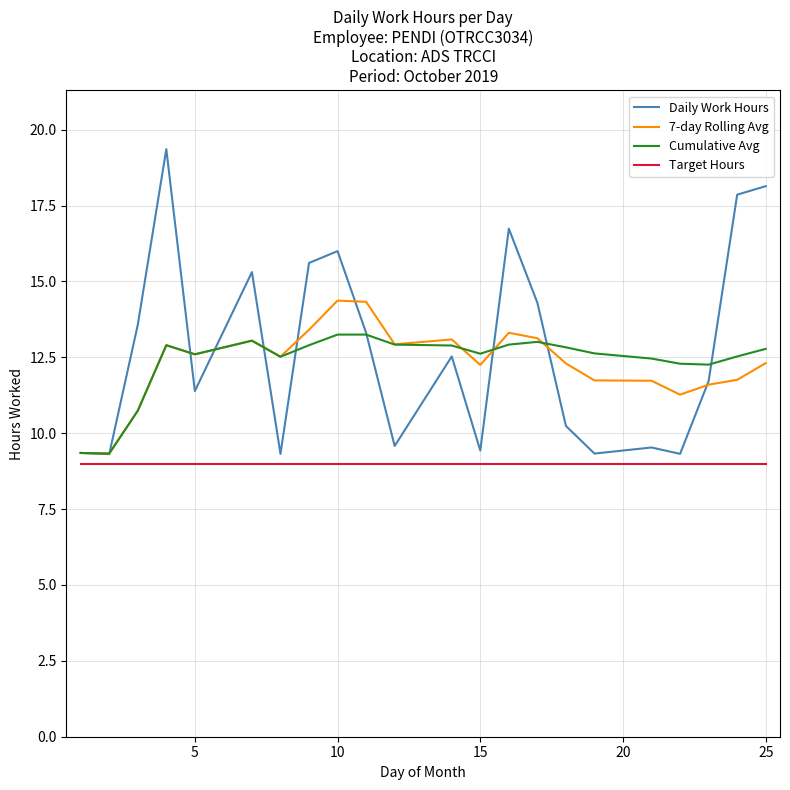

After their last crossing, which series has the higher values: 7-day Rolling Avg or Cumulative Avg?

Cumulative Avg